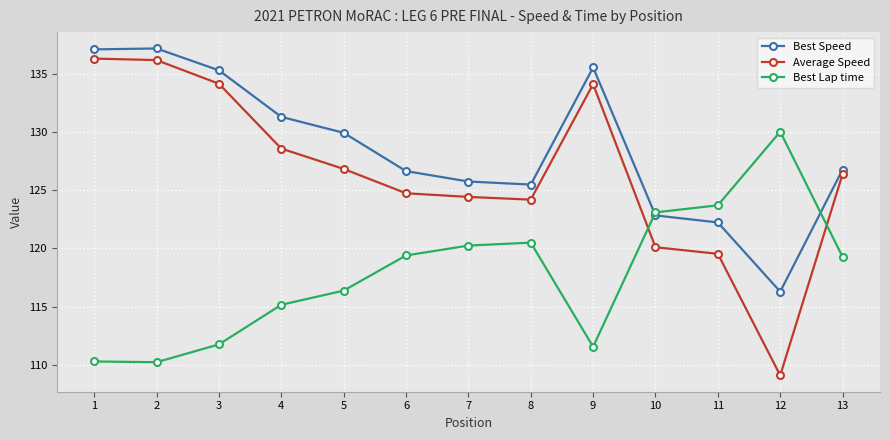

Between 5 and 9, which series saw the biggest shift?

Average Speed